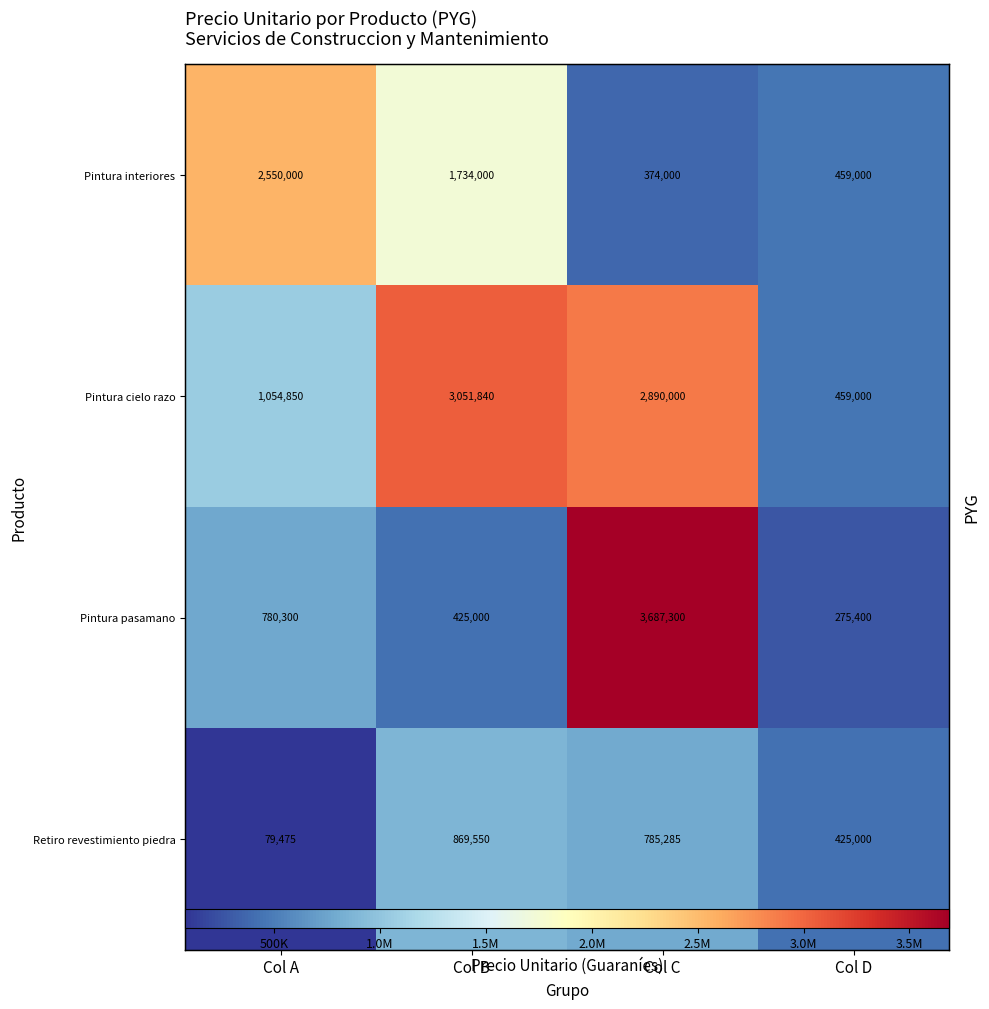

What is the difference between the maximum and minimum values in the Pintura pasamano series?

3411900